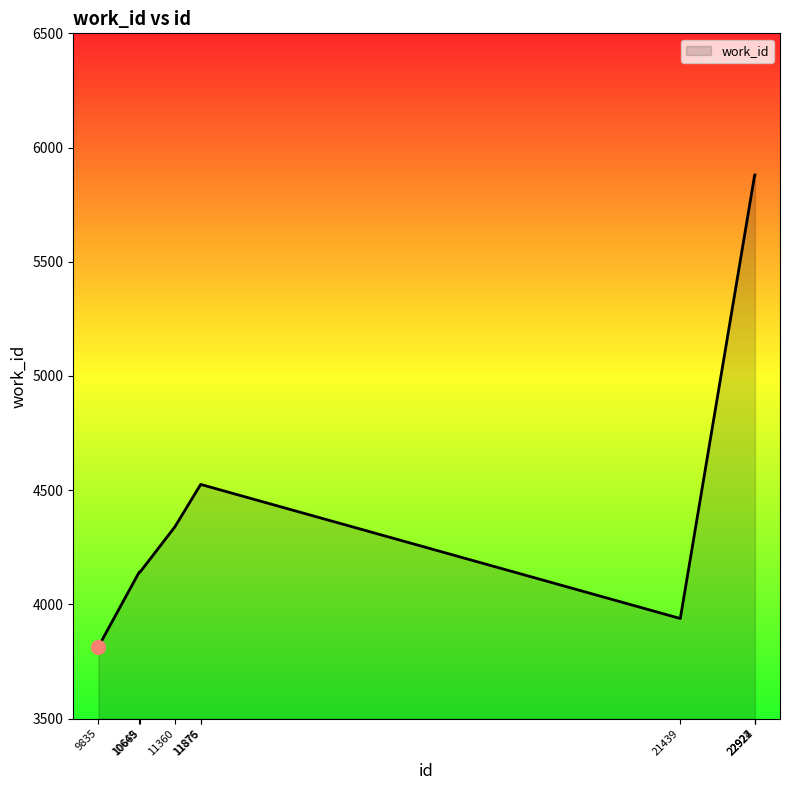

What is the difference between the second highest and minimum values?

2066